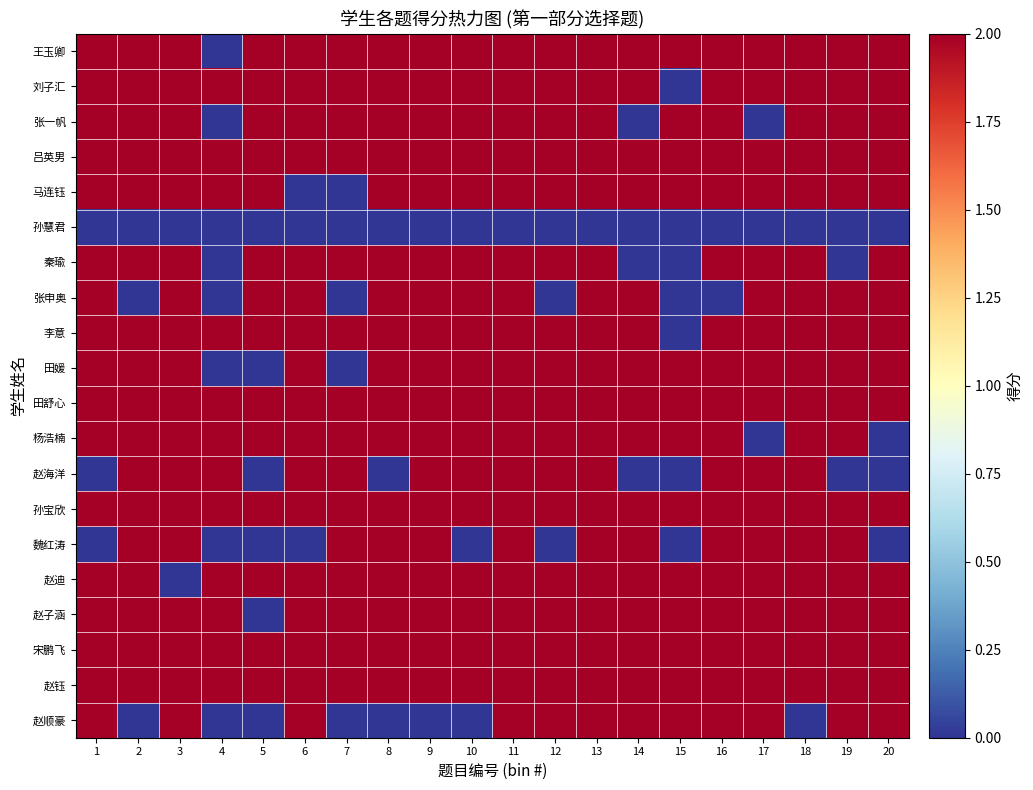

Reading right to left, list all the values displayed in this chart.

赵顺豪: 20=2	19=2	18=0	17=2	16=2	15=2	14=2	13=2	12=2	11=2	10=0	9=0	8=0	7=0	6=2	5=0	4=0	3=2	2=0	1=2
赵钰: 20=2	19=2	18=2	17=2	16=2	15=2	14=2	13=2	12=2	11=2	10=2	9=2	8=2	7=2	6=2	5=2	4=2	3=2	2=2	1=2
宋鹏飞: 20=2	19=2	18=2	17=2	16=2	15=2	14=2	13=2	12=2	11=2	10=2	9=2	8=2	7=2	6=2	5=2	4=2	3=2	2=2	1=2
赵子涵: 20=2	19=2	18=2	17=2	16=2	15=2	14=2	13=2	12=2	11=2	10=2	9=2	8=2	7=2	6=2	5=0	4=2	3=2	2=2	1=2
赵迪: 20=2	19=2	18=2	17=2	16=2	15=2	14=2	13=2	12=2	11=2	10=2	9=2	8=2	7=2	6=2	5=2	4=2	3=0	2=2	1=2
魏红涛: 20=0	19=2	18=2	17=2	16=2	15=0	14=2	13=2	12=0	11=2	10=0	9=2	8=2	7=2	6=0	5=0	4=0	3=2	2=2	1=0
孙宝欣: 20=2	19=2	18=2	17=2	16=2	15=2	14=2	13=2	12=2	11=2	10=2	9=2	8=2	7=2	6=2	5=2	4=2	3=2	2=2	1=2
赵海洋: 20=0	19=0	18=2	17=2	16=2	15=0	14=0	13=2	12=2	11=2	10=2	9=2	8=0	7=2	6=2	5=0	4=2	3=2	2=2	1=0
杨浩楠: 20=0	19=2	18=2	17=0	16=2	15=2	14=2	13=2	12=2	11=2	10=2	9=2	8=2	7=2	6=2	5=2	4=2	3=2	2=2	1=2
田舒心: 20=2	19=2	18=2	17=2	16=2	15=2	14=2	13=2	12=2	11=2	10=2	9=2	8=2	7=2	6=2	5=2	4=2	3=2	2=2	1=2
田媛: 20=2	19=2	18=2	17=2	16=2	15=2	14=2	13=2	12=2	11=2	10=2	9=2	8=2	7=0	6=2	5=0	4=0	3=2	2=2	1=2
李意: 20=2	19=2	18=2	17=2	16=2	15=0	14=2	13=2	12=2	11=2	10=2	9=2	8=2	7=2	6=2	5=2	4=2	3=2	2=2	1=2
张申奥: 20=2	19=2	18=2	17=2	16=0	15=0	14=2	13=2	12=0	11=2	10=2	9=2	8=2	7=0	6=2	5=2	4=0	3=2	2=0	1=2
秦瑜: 20=2	19=0	18=2	17=2	16=2	15=0	14=0	13=2	12=2	11=2	10=2	9=2	8=2	7=2	6=2	5=2	4=0	3=2	2=2	1=2
孙慧君: 20=0	19=0	18=0	17=0	16=0	15=0	14=0	13=0	12=0	11=0	10=0	9=0	8=0	7=0	6=0	5=0	4=0	3=0	2=0	1=0
马连钰: 20=2	19=2	18=2	17=2	16=2	15=2	14=2	13=2	12=2	11=2	10=2	9=2	8=2	7=0	6=0	5=2	4=2	3=2	2=2	1=2
吕英男: 20=2	19=2	18=2	17=2	16=2	15=2	14=2	13=2	12=2	11=2	10=2	9=2	8=2	7=2	6=2	5=2	4=2	3=2	2=2	1=2
张一帆: 20=2	19=2	18=2	17=0	16=2	15=2	14=0	13=2	12=2	11=2	10=2	9=2	8=2	7=2	6=2	5=2	4=0	3=2	2=2	1=2
刘子汇: 20=2	19=2	18=2	17=2	16=2	15=0	14=2	13=2	12=2	11=2	10=2	9=2	8=2	7=2	6=2	5=2	4=2	3=2	2=2	1=2
王玉卿: 20=2	19=2	18=2	17=2	16=2	15=2	14=2	13=2	12=2	11=2	10=2	9=2	8=2	7=2	6=2	5=2	4=0	3=2	2=2	1=2